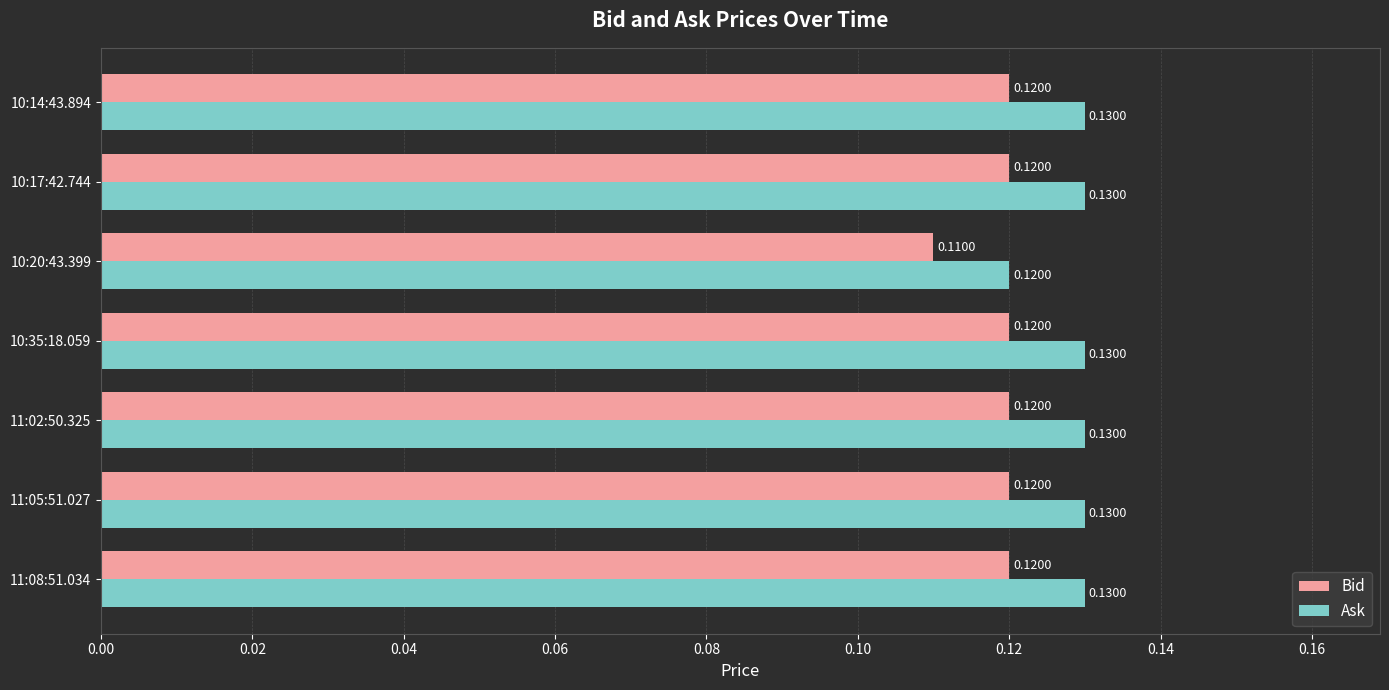

Which series has the largest range (max minus min)?

Ask